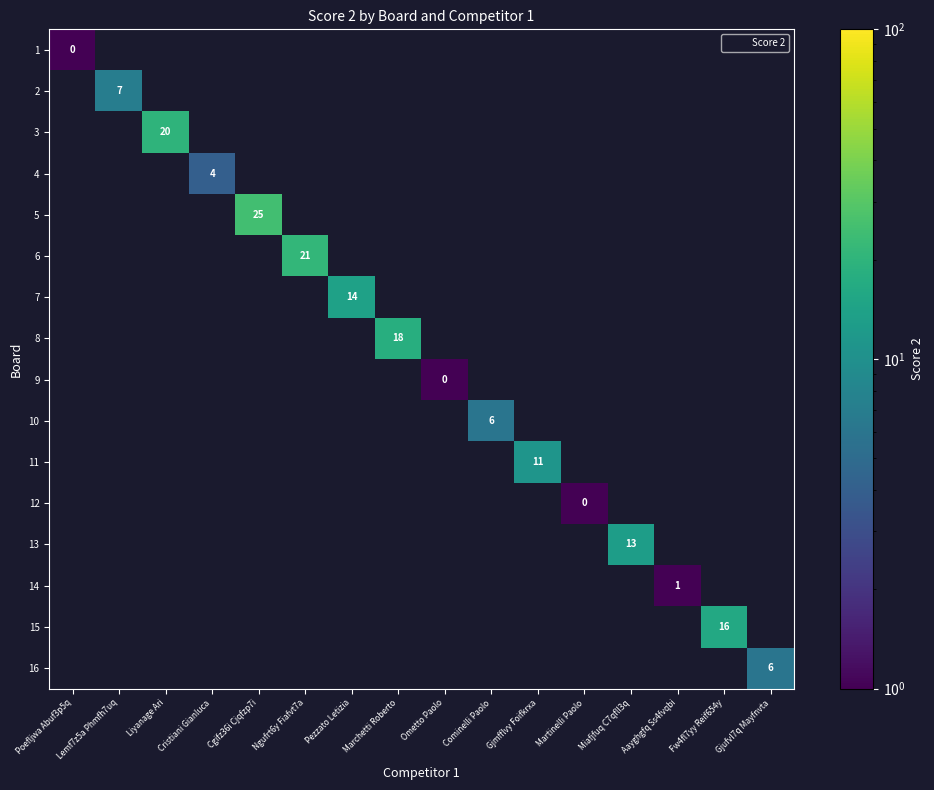

Count the number of categories in the chart.

16